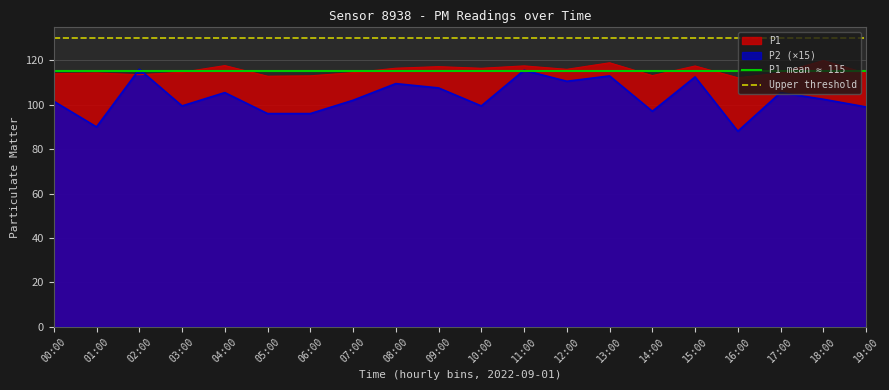

What position from the right is 01:00?

1